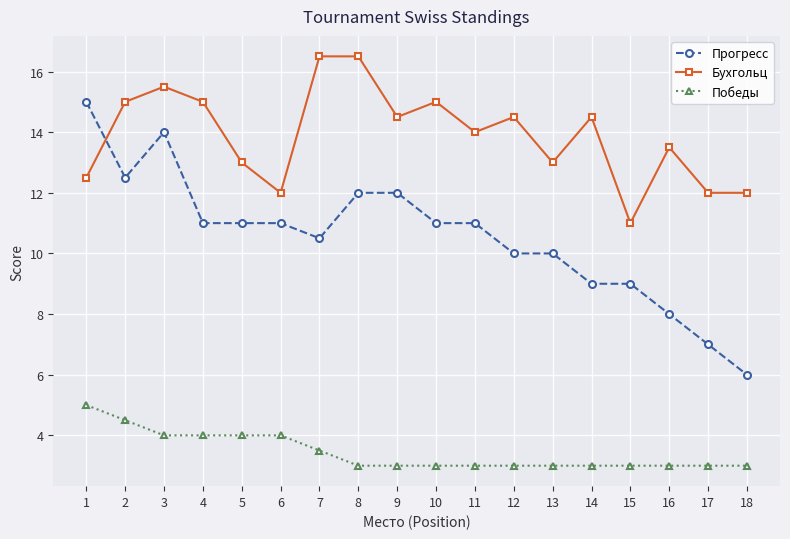

Reading left to right, transcribe all the data shown in this chart.

Прогресс: 1=15.0	2=12.5	3=14.0	4=11.0	5=11.0	6=11.0	7=10.5	8=12.0	9=12.0	10=11.0	11=11.0	12=10.0	13=10.0	14=9.0	15=9.0	16=8.0	17=7.0	18=6.0
Бухгольц: 1=12.5	2=15.0	3=15.5	4=15.0	5=13.0	6=12.0	7=16.5	8=16.5	9=14.5	10=15.0	11=14.0	12=14.5	13=13.0	14=14.5	15=11.0	16=13.5	17=12.0	18=12.0
Победы: 1=5.0	2=4.5	3=4.0	4=4.0	5=4.0	6=4.0	7=3.5	8=3.0	9=3.0	10=3.0	11=3.0	12=3.0	13=3.0	14=3.0	15=3.0	16=3.0	17=3.0	18=3.0